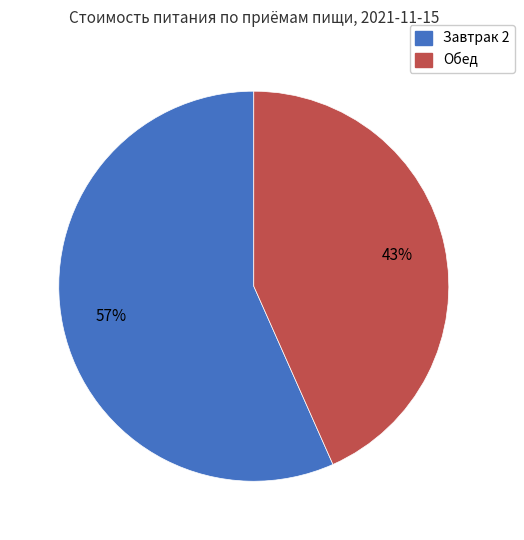

Between Обед and Завтрак 2, which is larger?

Завтрак 2